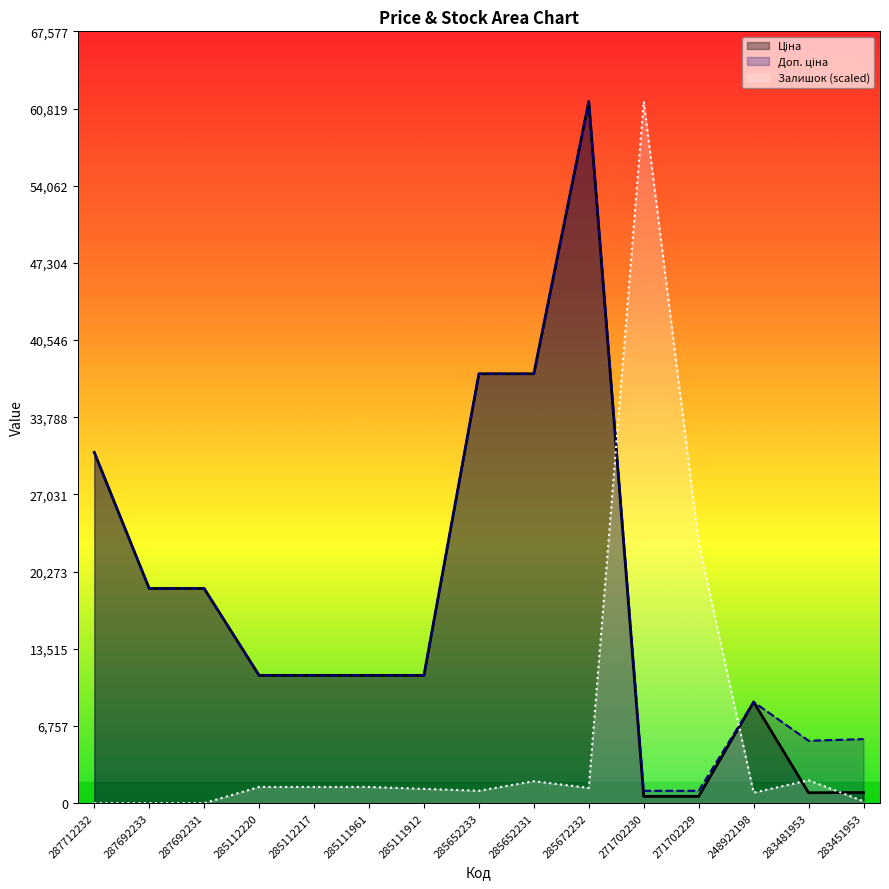

What is the total value across all series at 285652233?

76272.4